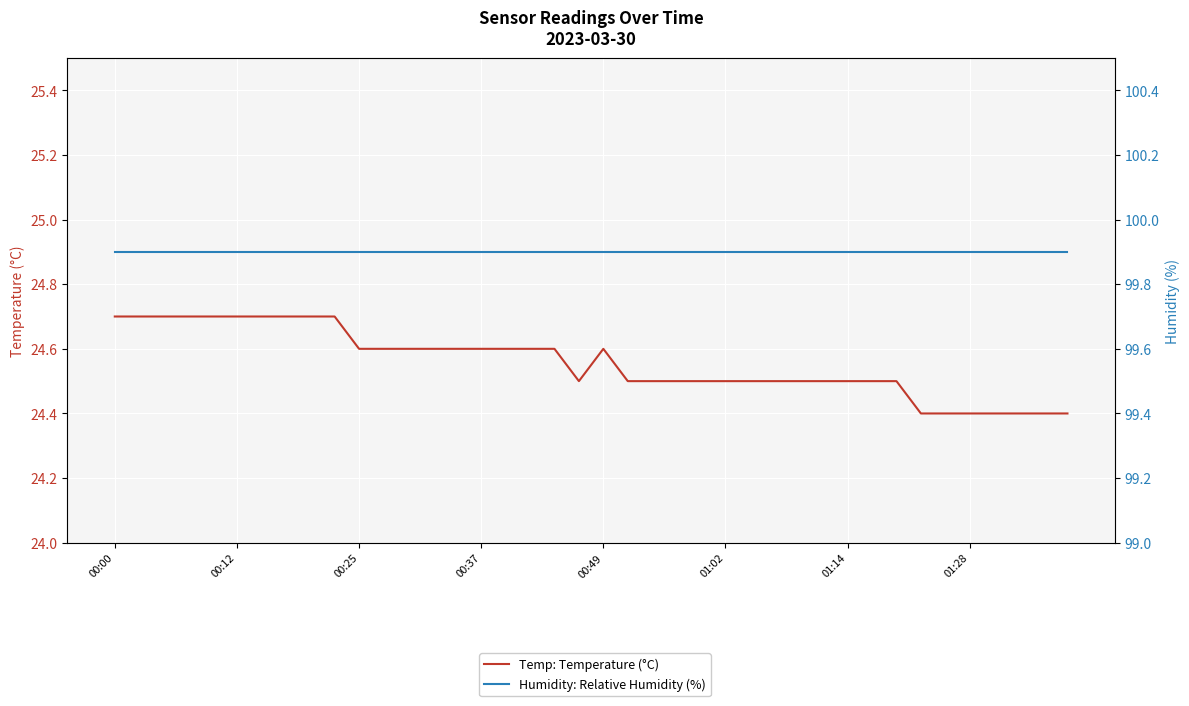

List the series in order of their overall mean, lowest first.

Temp: Temperature (°C), Humidity: Relative Humidity (%)